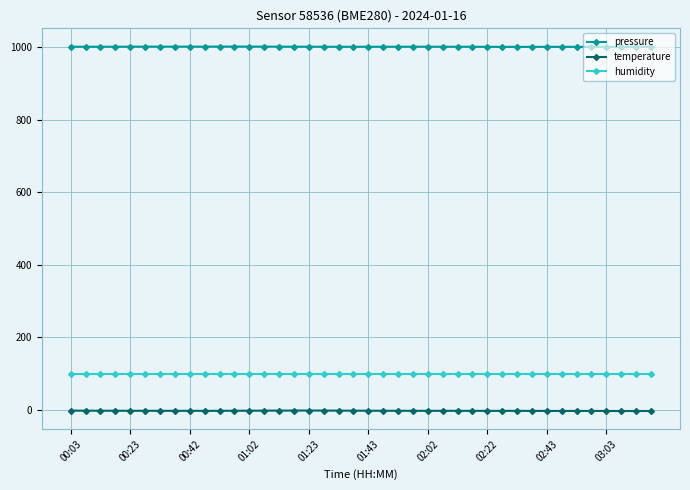

List the series in order of their peak value, lowest first.

temperature, humidity, pressure